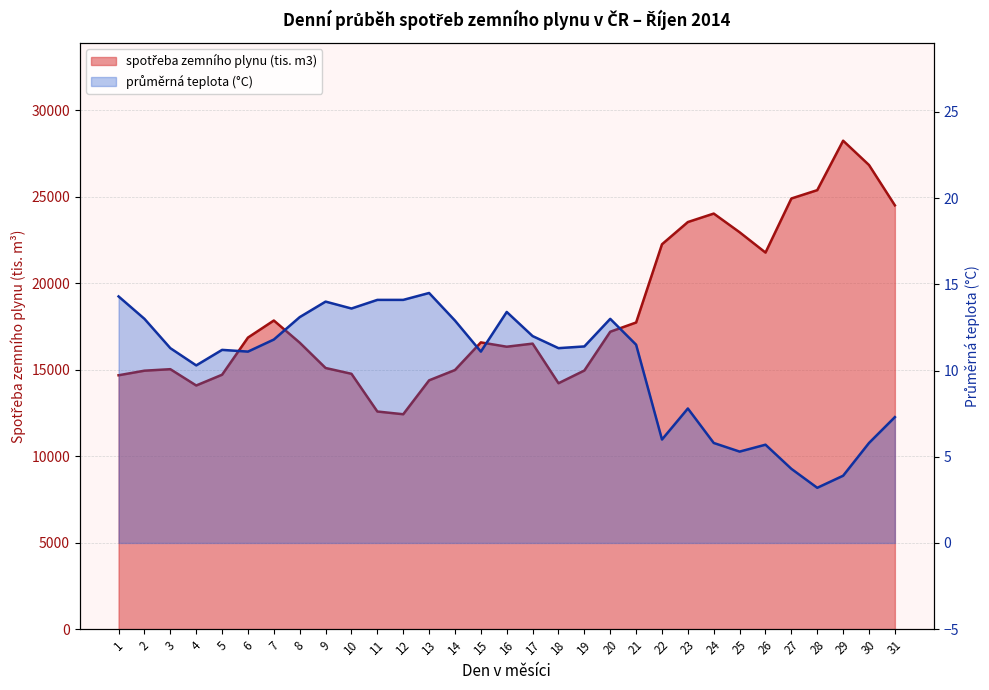

The value of spotřeba zemního plynu (tis. m3) at 2 is 14937.4. True or false?

True